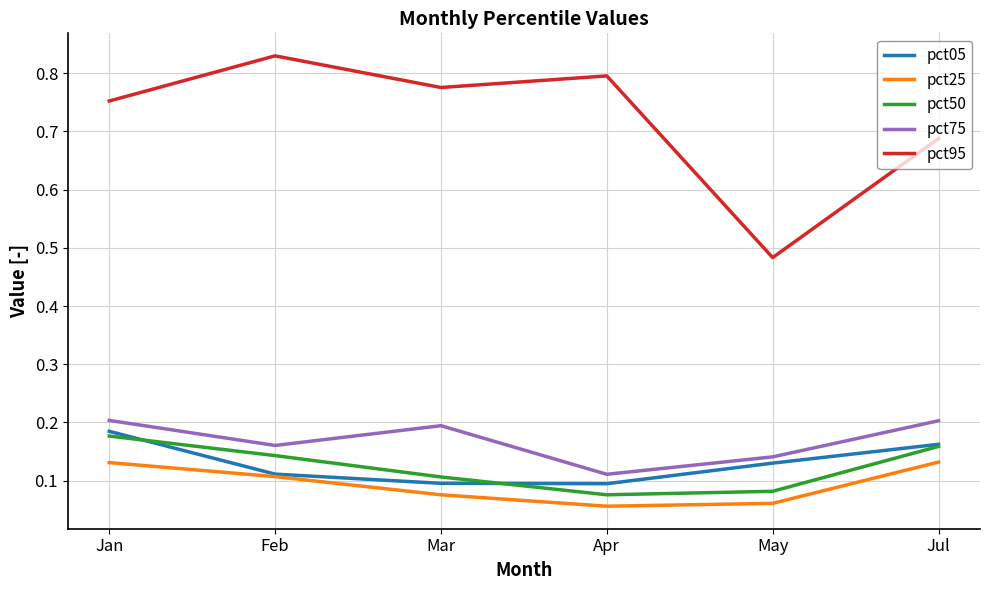

How many series are shown in this chart?

5